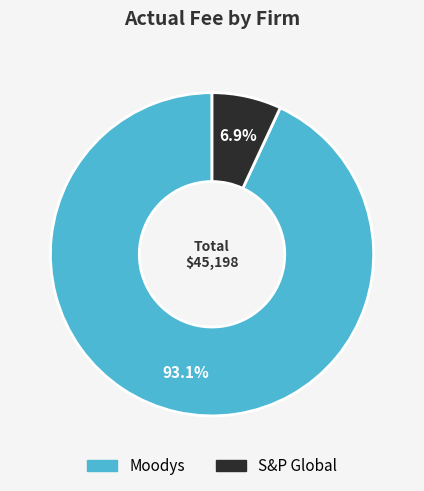

Count the number of slices in the pie.

2